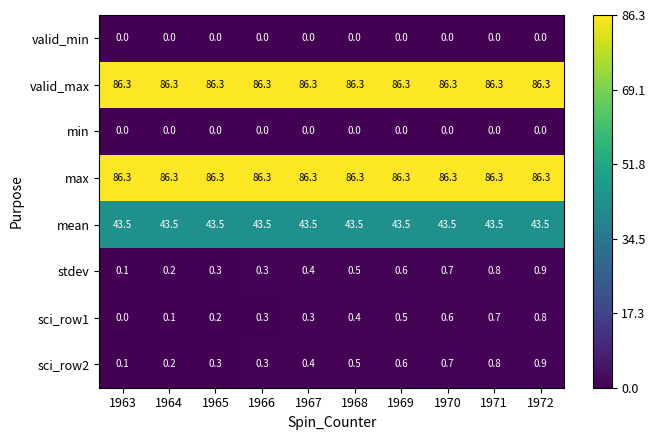

True or false: stdev has a value of 0.2 at 1968.

False